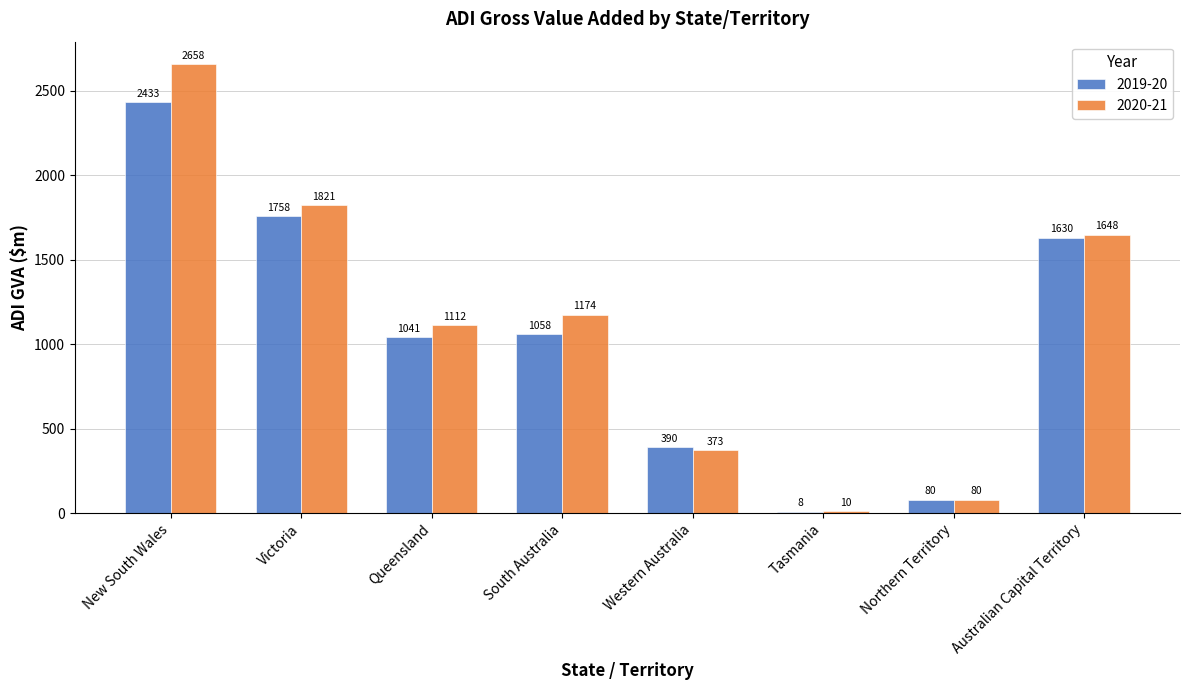

What are all the series names shown in the legend?

2019-20, 2020-21